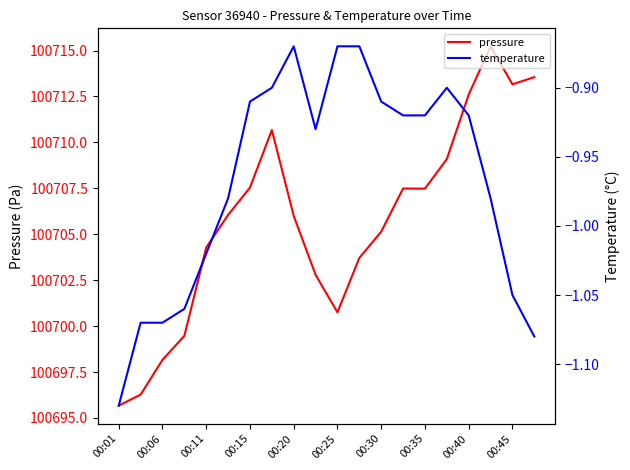

True or false: pressure has a value of 154870.8 at 00:30.

False